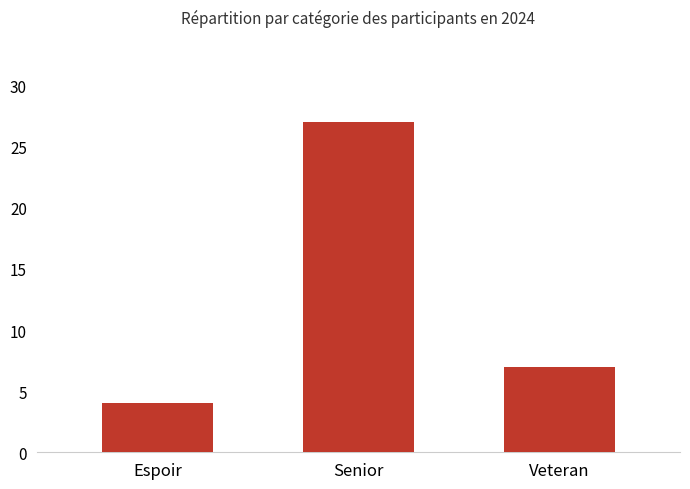

Which label corresponds to the largest value in the chart?

Senior